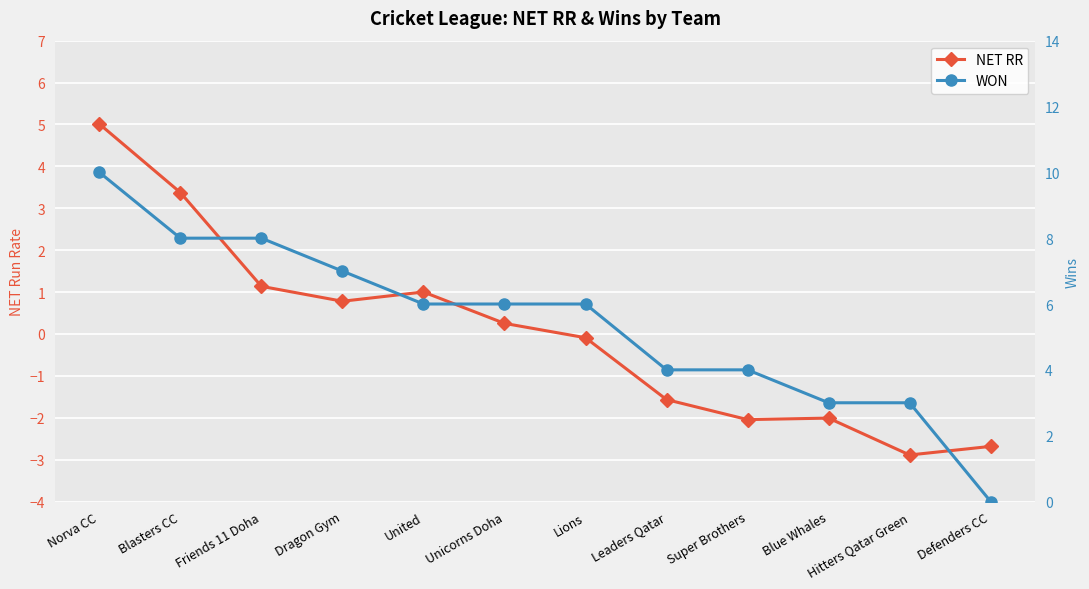

Reading left to right, list all the values displayed in this chart.

NET RR: Norva CC=5.0	Blasters CC=3.4	Friends 11 Doha=1.1	Dragon Gym=0.8	United=1.0	Unicorns Doha=0.3	Lions=-0.1	Leaders Qatar=-1.6	Super Brothers=-2.0	Blue Whales=-2.0	Hitters Qatar Green=-2.9	Defenders CC=-2.7
WON: Norva CC=10.0	Blasters CC=8.0	Friends 11 Doha=8.0	Dragon Gym=7.0	United=6.0	Unicorns Doha=6.0	Lions=6.0	Leaders Qatar=4.0	Super Brothers=4.0	Blue Whales=3.0	Hitters Qatar Green=3.0	Defenders CC=0.0